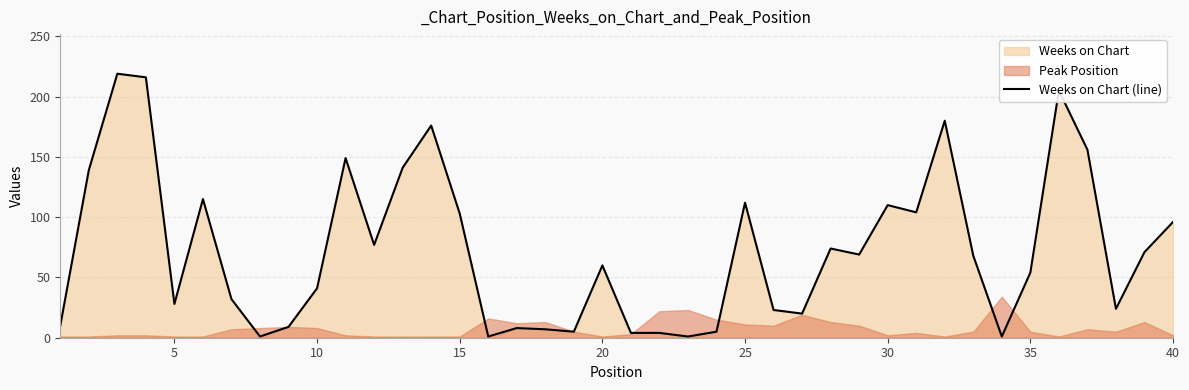

How many data points does each series have?

40